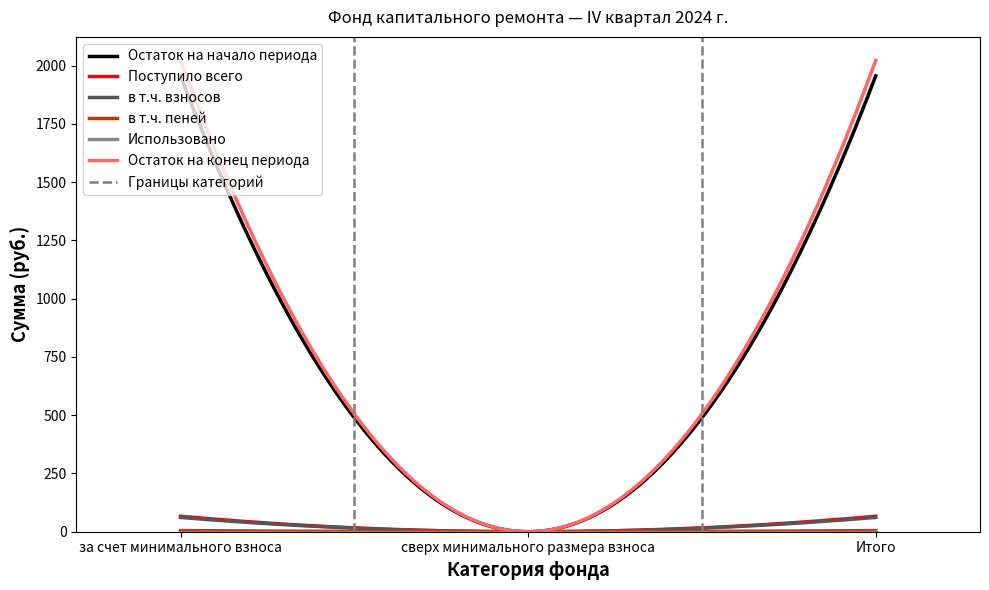

What is the label of the 3rd point from the left?

Итого